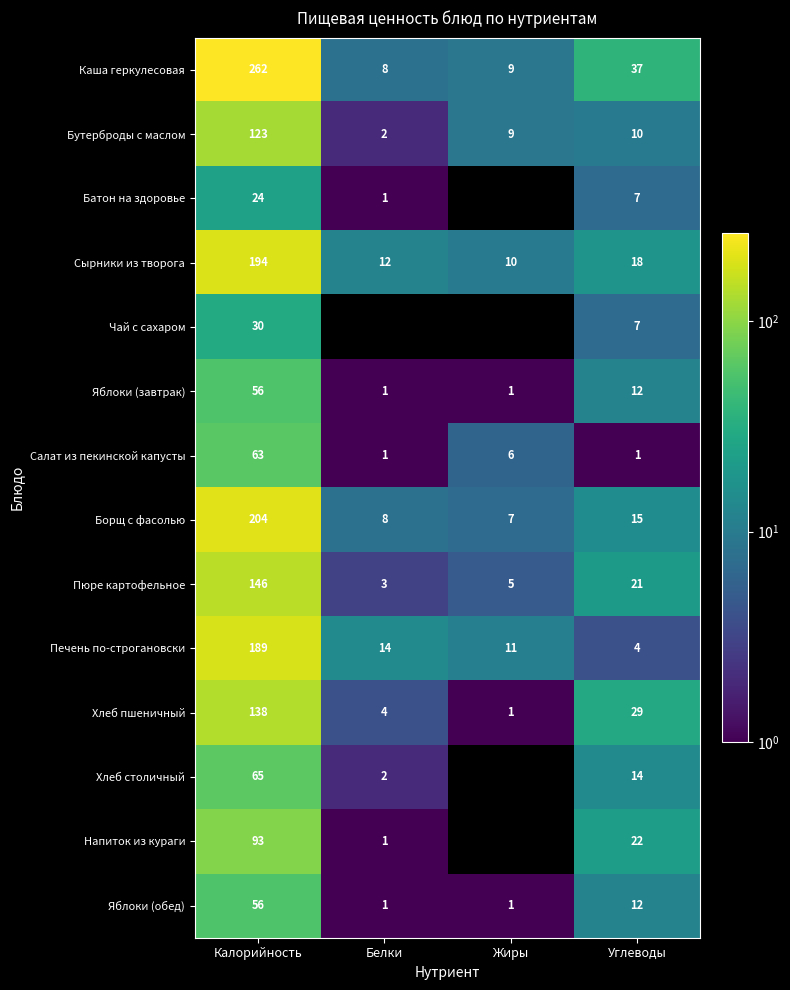

What is the difference between the second highest and minimum values in the Бутерброды с маслом series?

8